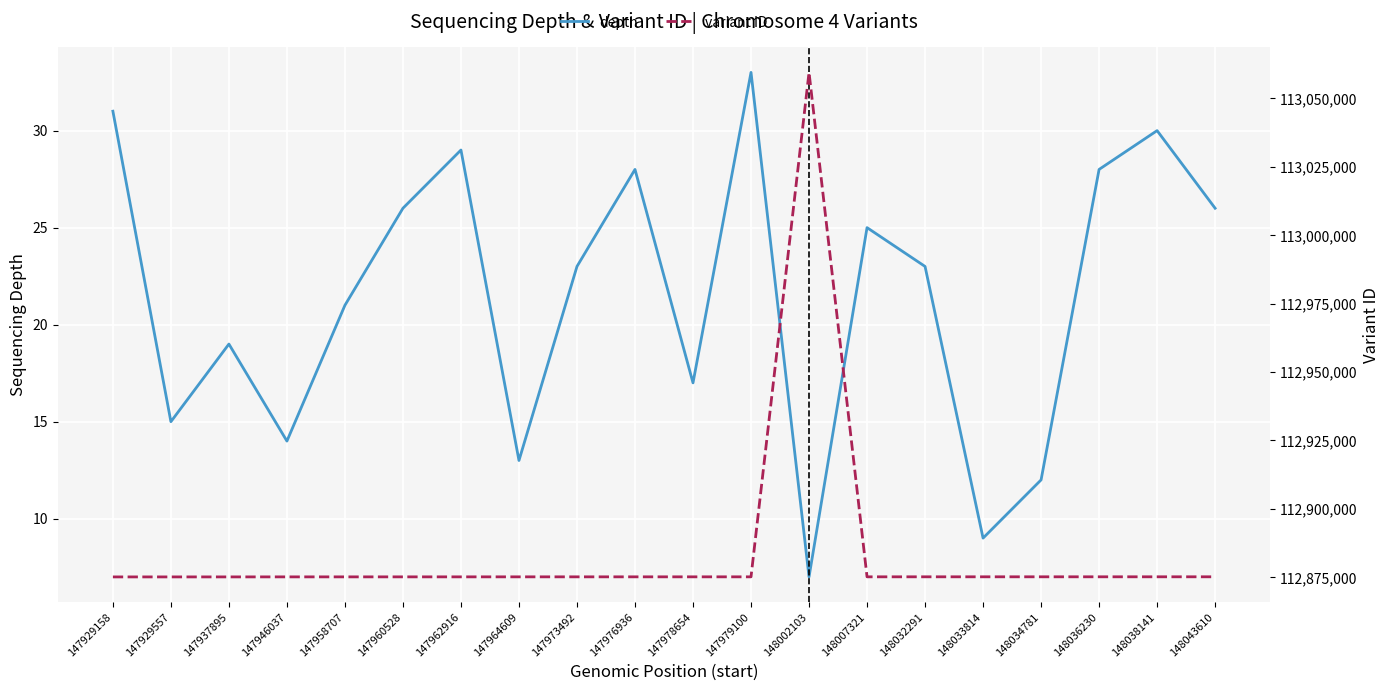

Rank the series by their maximum value, from lowest to highest.

depth, variant ID